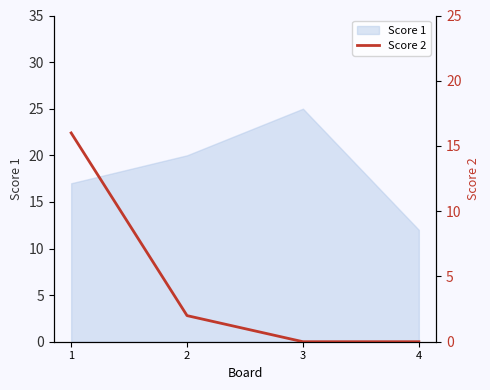

How many lines are shown in the chart?

1